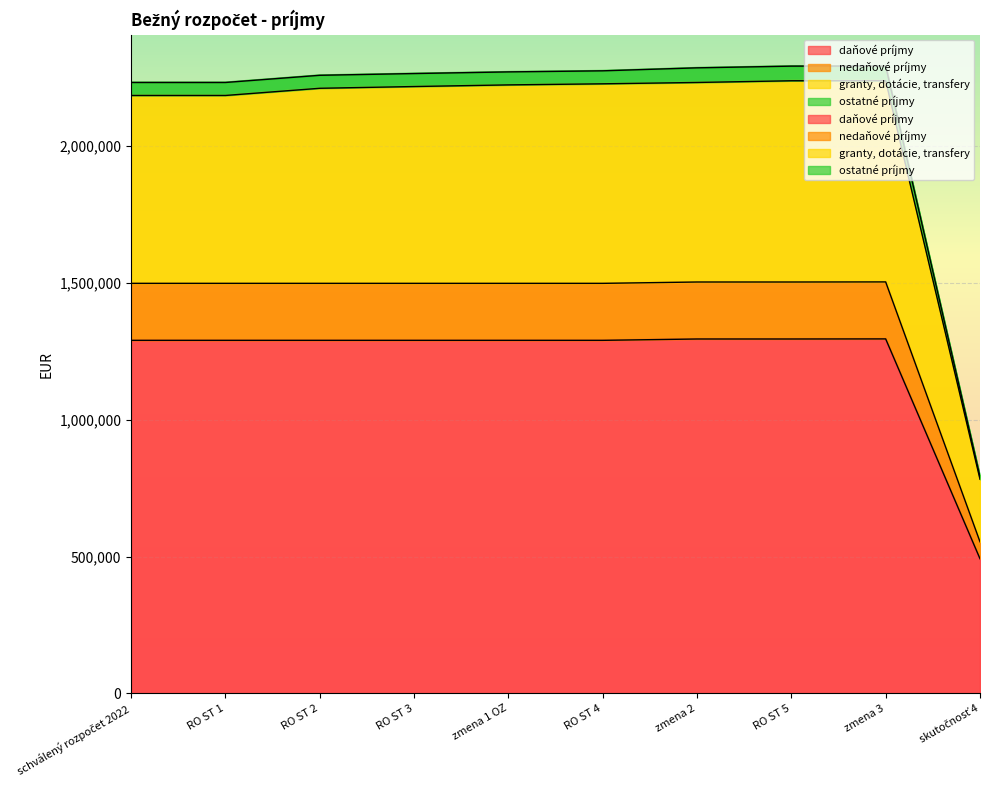

What is the label of the 5th point from the right?

RO ST 4